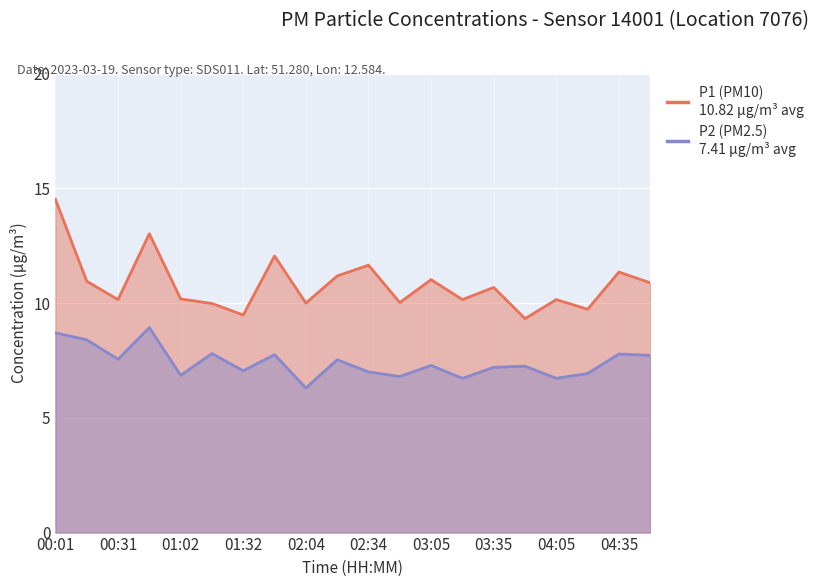

True or false: P1 (PM10) and P2 (PM2.5) cross at least once.

False